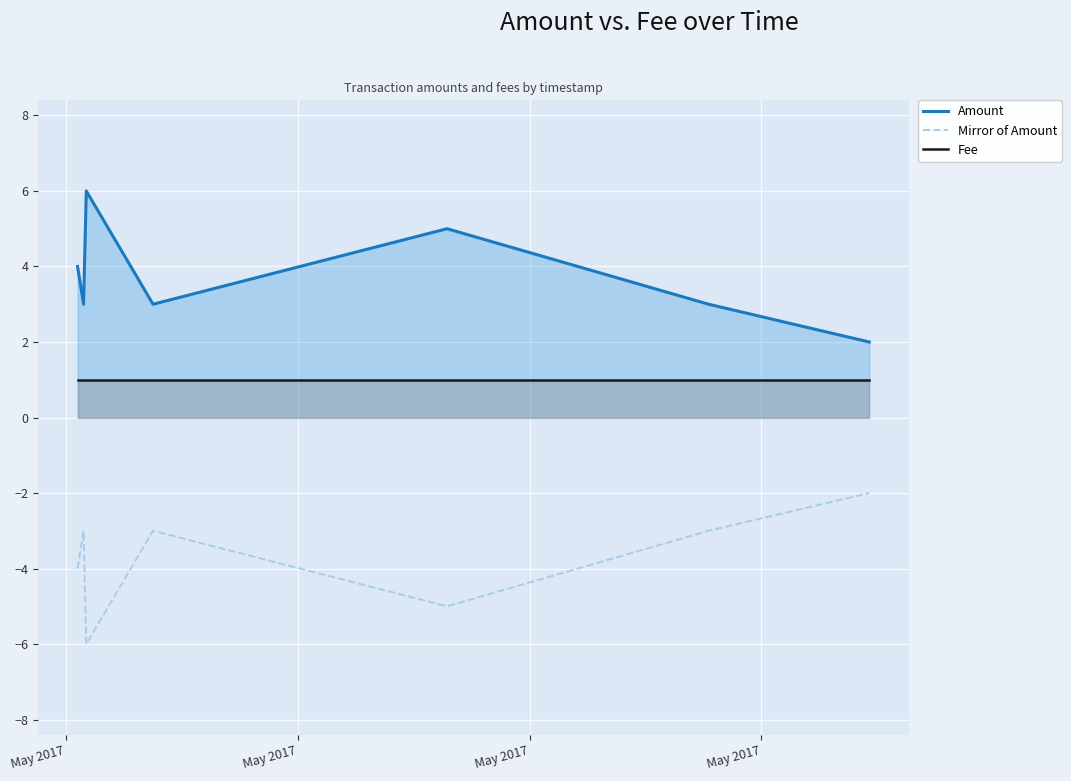

The value of Fee at 4 is 1. True or false?

False